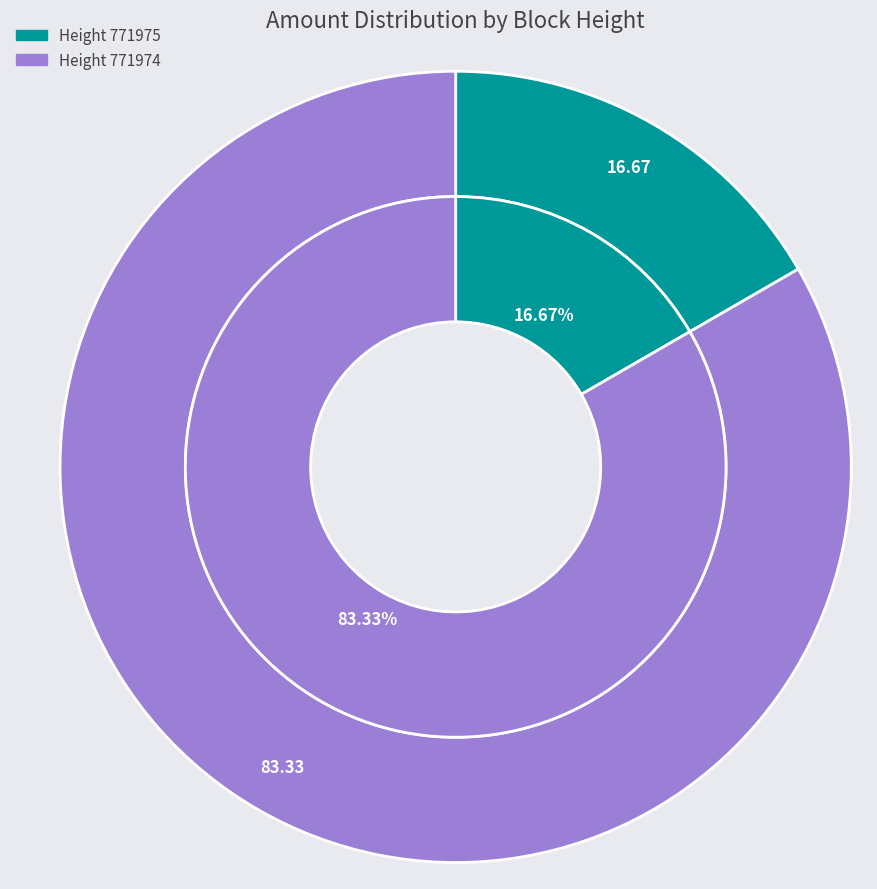

To the nearest percent, what is the difference between the largest and smallest slice percentages?

67%